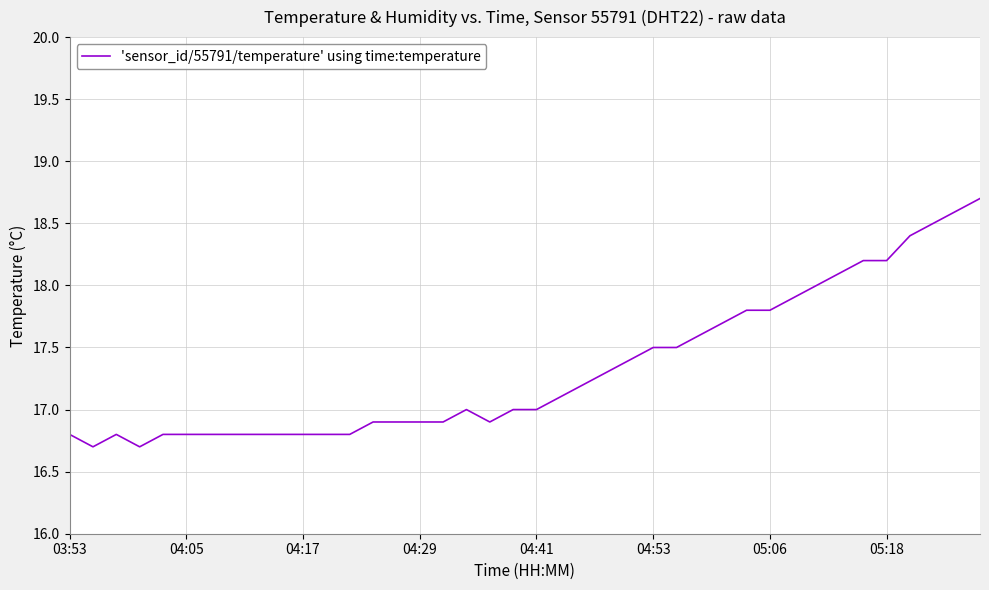

True or false: there are more than 0 points higher than both neighbors.

True